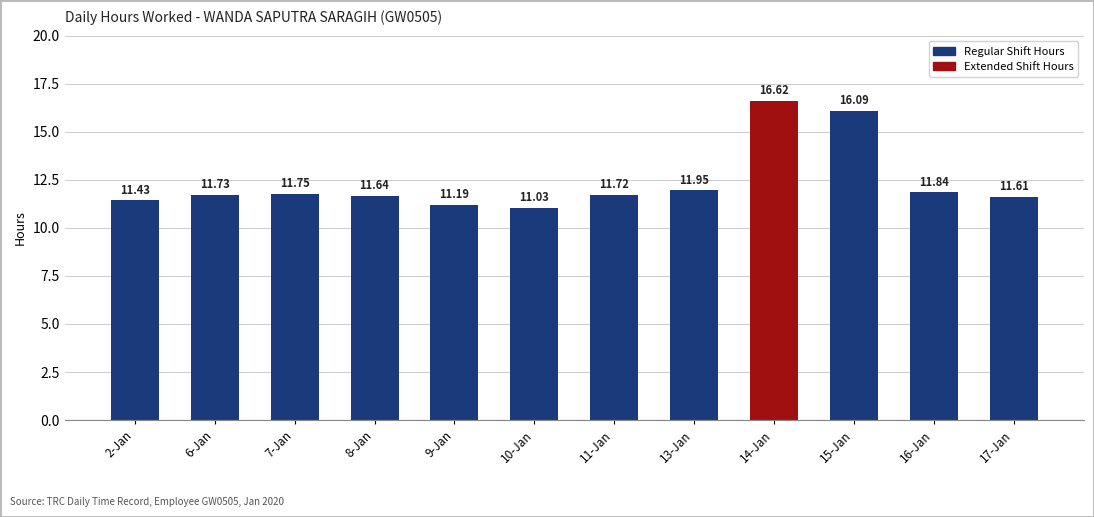

What is the difference between the values at 6-Jan and 9-Jan?

0.5